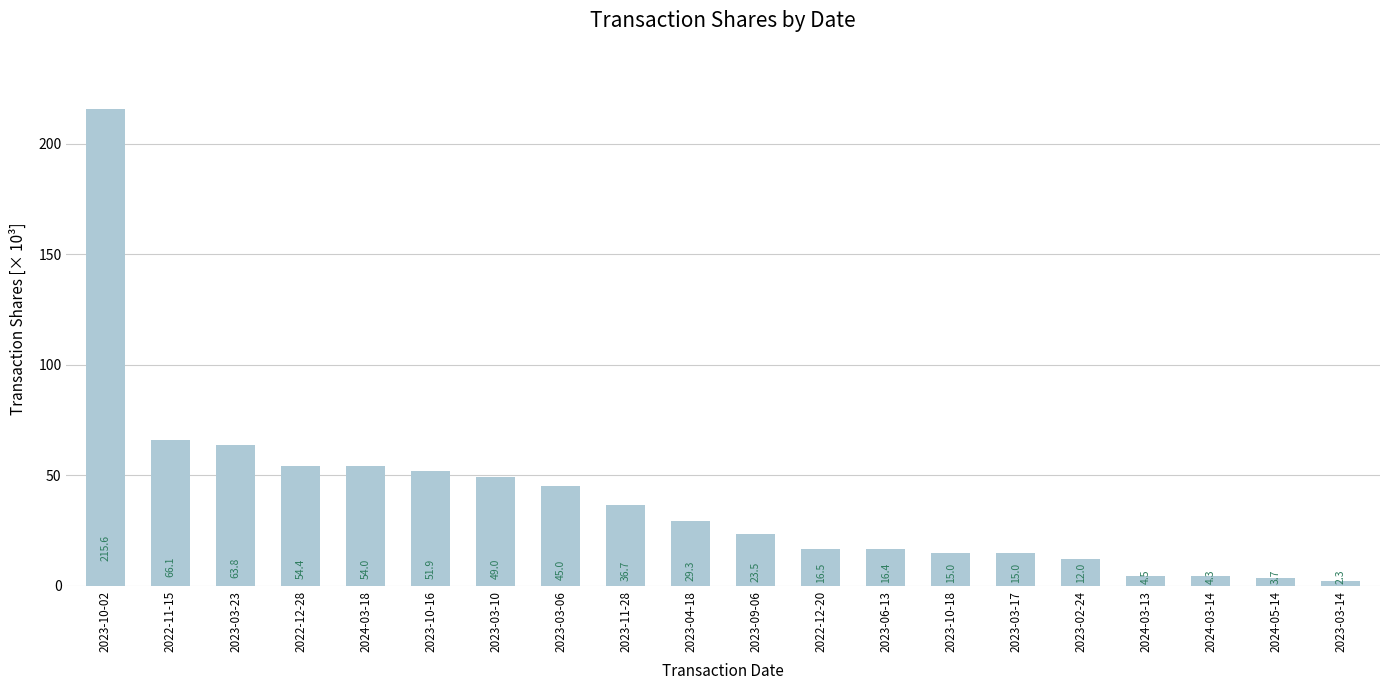

What is the average value?

38941